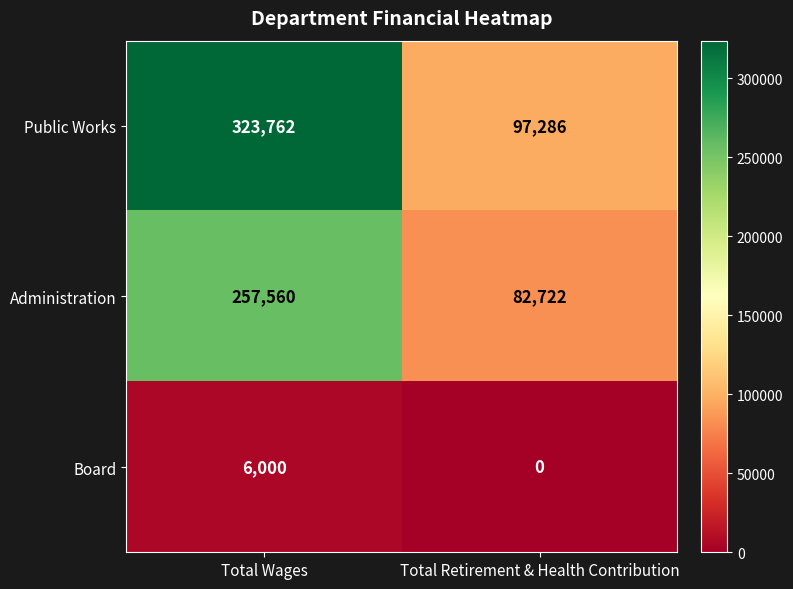

Which series has the largest range (max minus min)?

Public Works